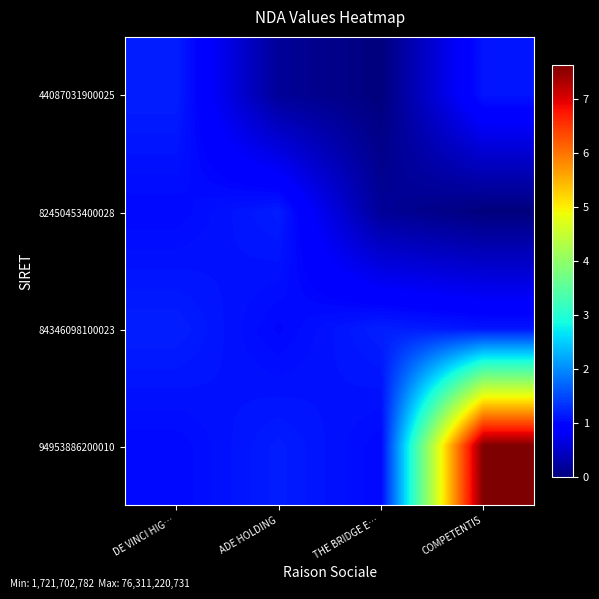

Reading left to right, extract all data points from this chart.

44087031900025: DE VINCI HIG…=11921384392.0	ADE HOLDING=1721702781.7	THE BRIDGE E…=0.0	COMPETENTIS=11175519535.7
82450453400028: DE VINCI HIG…=10175538068.4	ADE HOLDING=11756521975.0	THE BRIDGE E…=1745973263.6	COMPETENTIS=0.0
84346098100023: DE VINCI HIG…=11921384392.0	ADE HOLDING=10034819193.3	THE BRIDGE E…=11922251192.0	COMPETENTIS=11175519535.7
94953886200010: DE VINCI HIG…=10175538068.4	ADE HOLDING=11756521975.0	THE BRIDGE E…=10176277928.4	COMPETENTIS=76311220731.0